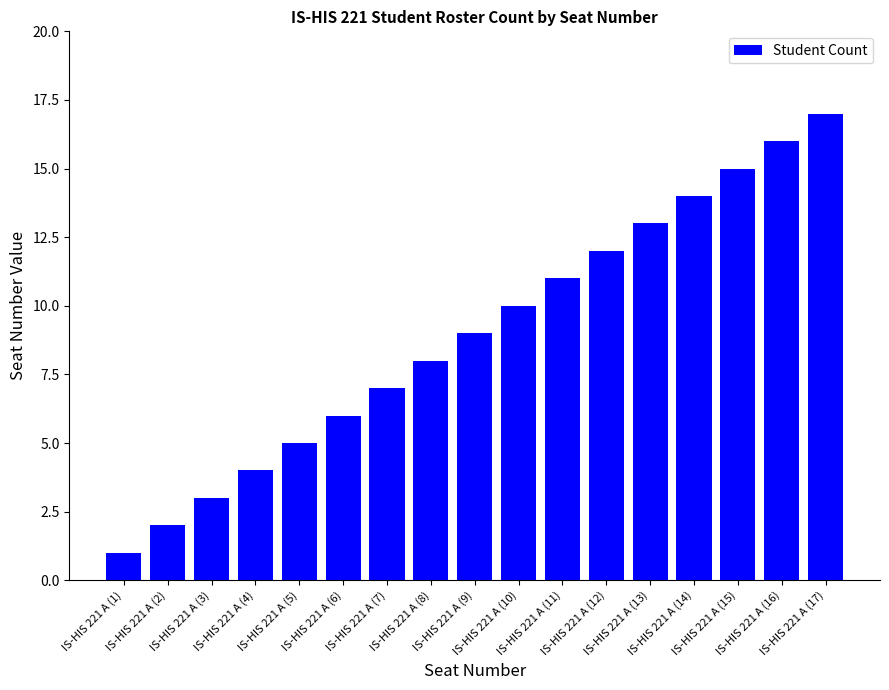

At which category does the chart reach its minimum across all series?

IS-HIS 221 A (1)